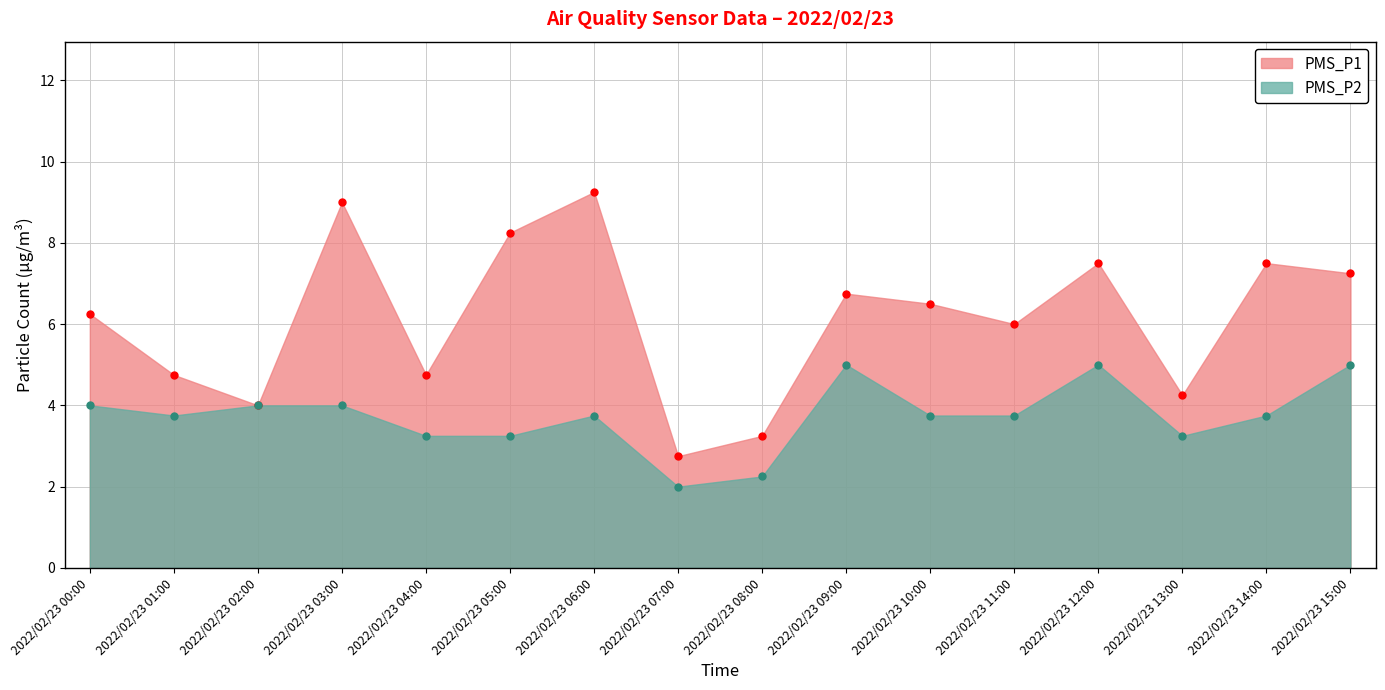

Does the chart display data point markers on the line(s)?

Yes